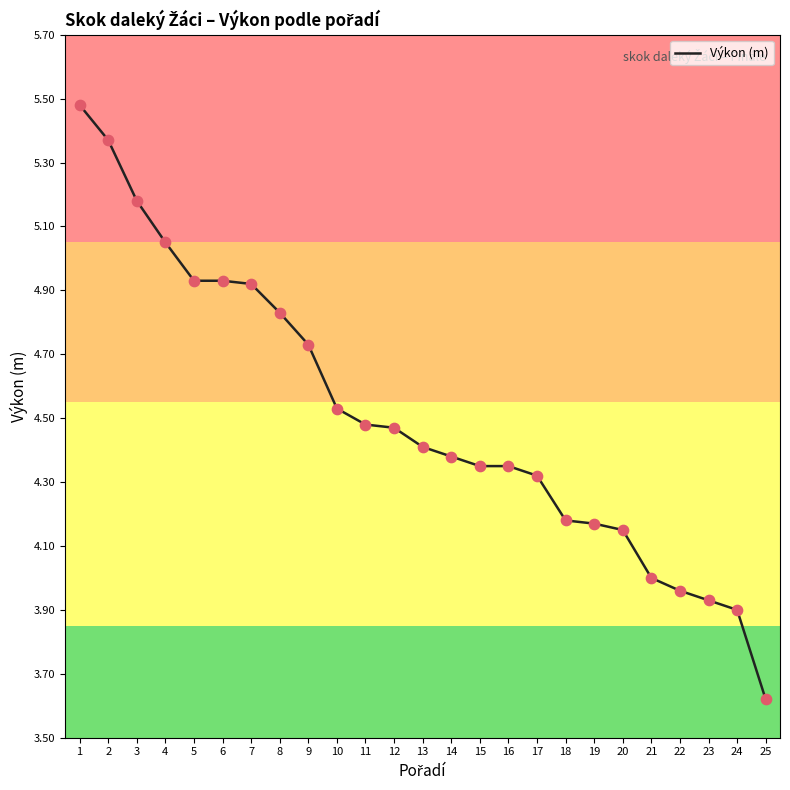

Between 17 and 7, which is larger?

7